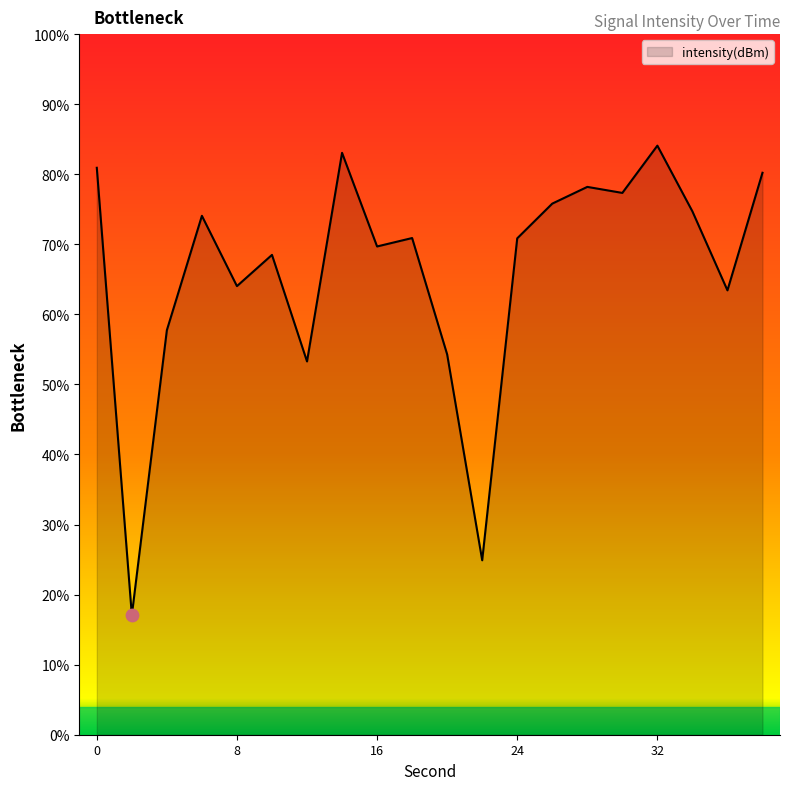

What is the difference between the maximum and minimum values?

67.0